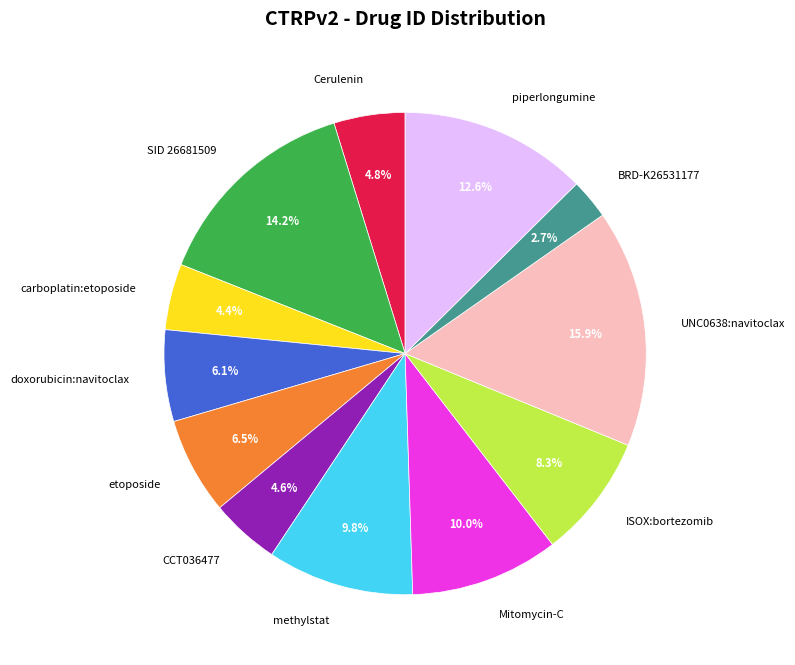

What portion of the pie excludes carboplatin:etoposide?

95.6%